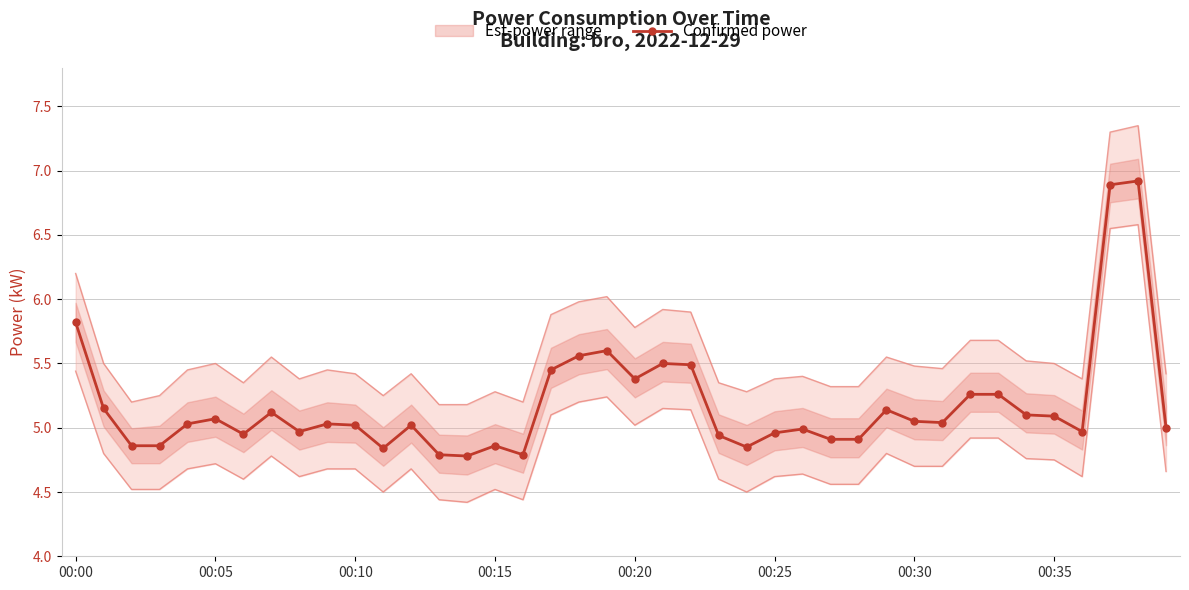

What position from the left is 38?

39